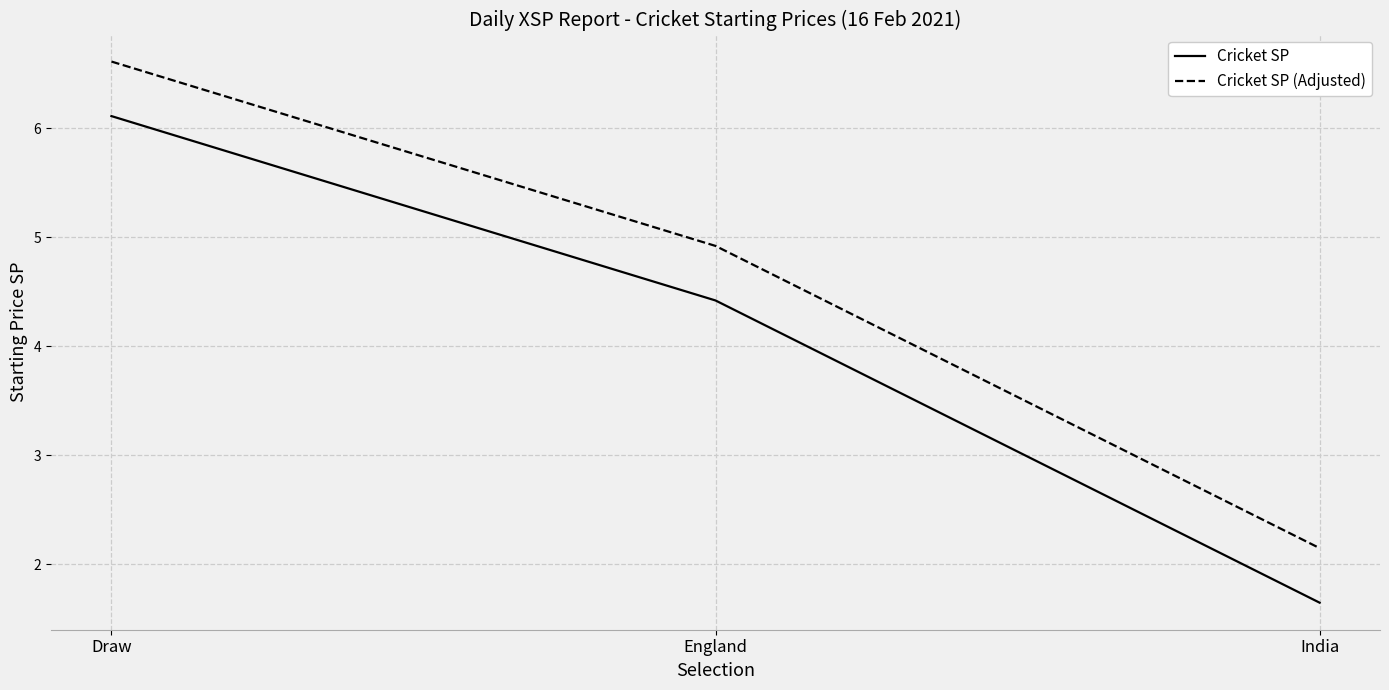

What is the difference between the Cricket SP (Adjusted) values at India and Draw?

4.5